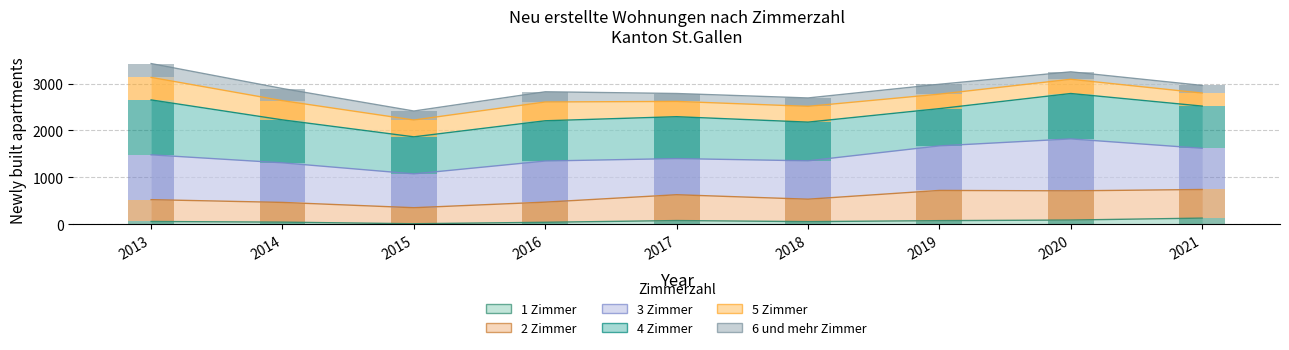

At which label does 1 Zimmer first exceed 55?

2017